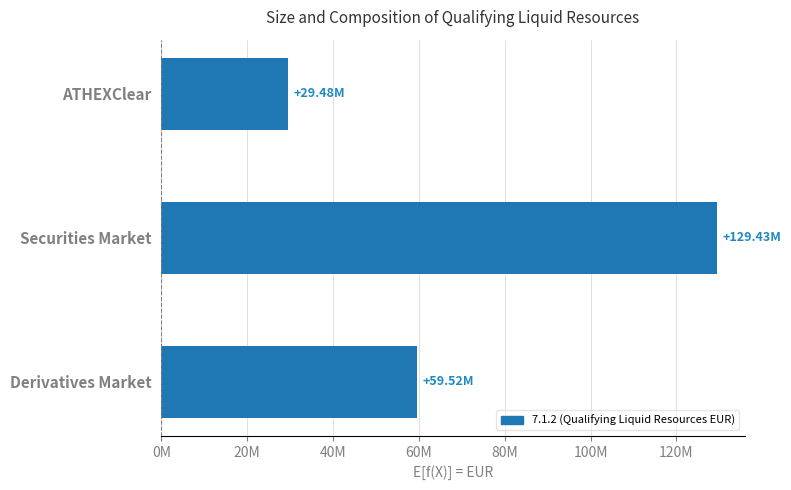

Does the chart contain any negative values?

No